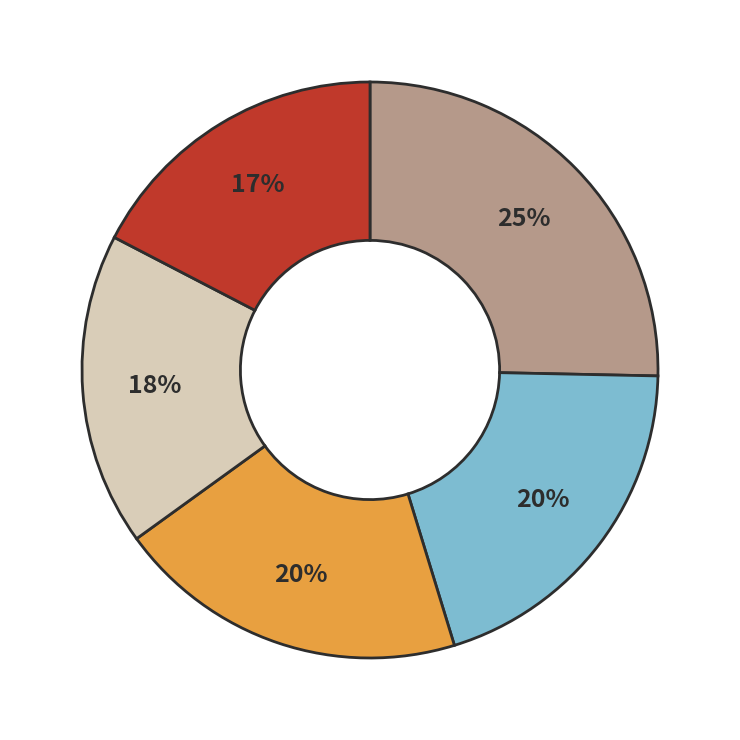

Is there a majority slice in this chart?

No